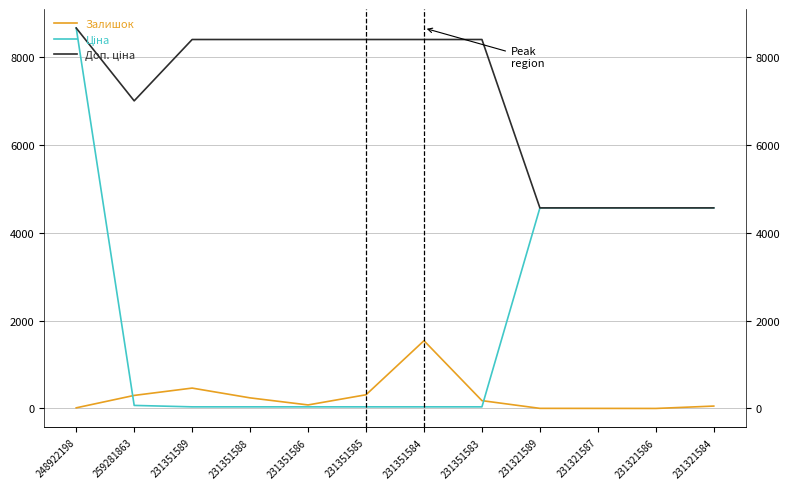

The value of Доп. ціна at 231351584 is 11188.1. True or false?

False